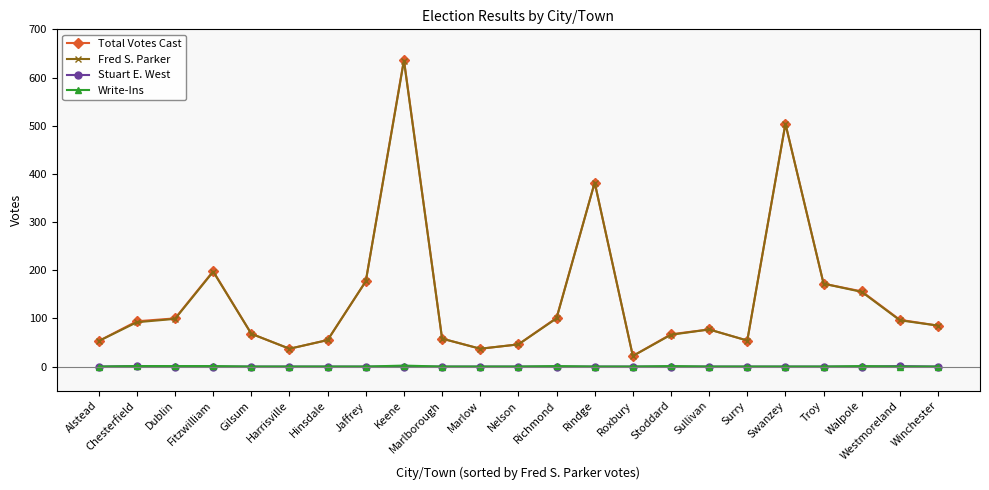

Is it true that Fred S. Parker equals 92 at Surry?

False